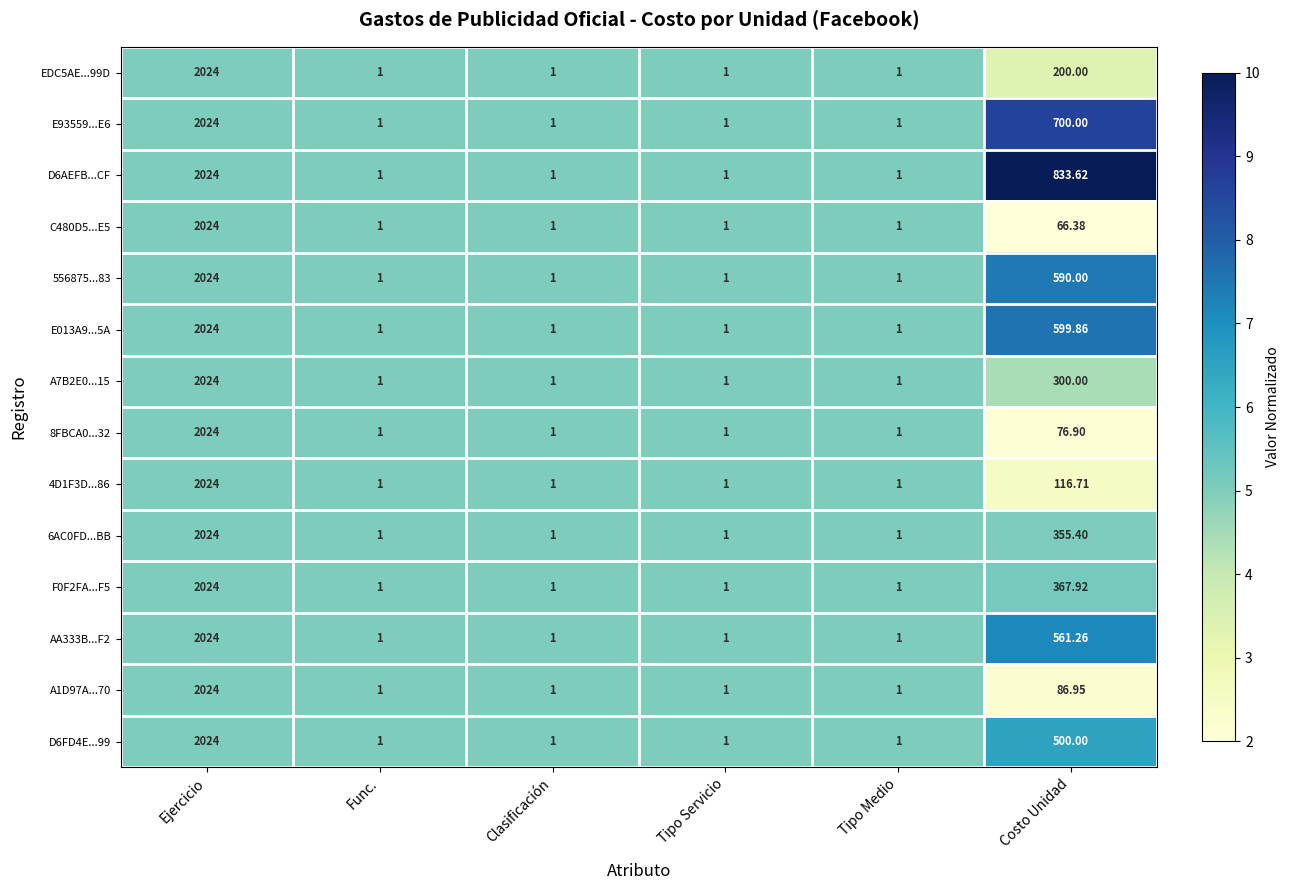

At which category is the sum across all series the highest?

Ejercicio